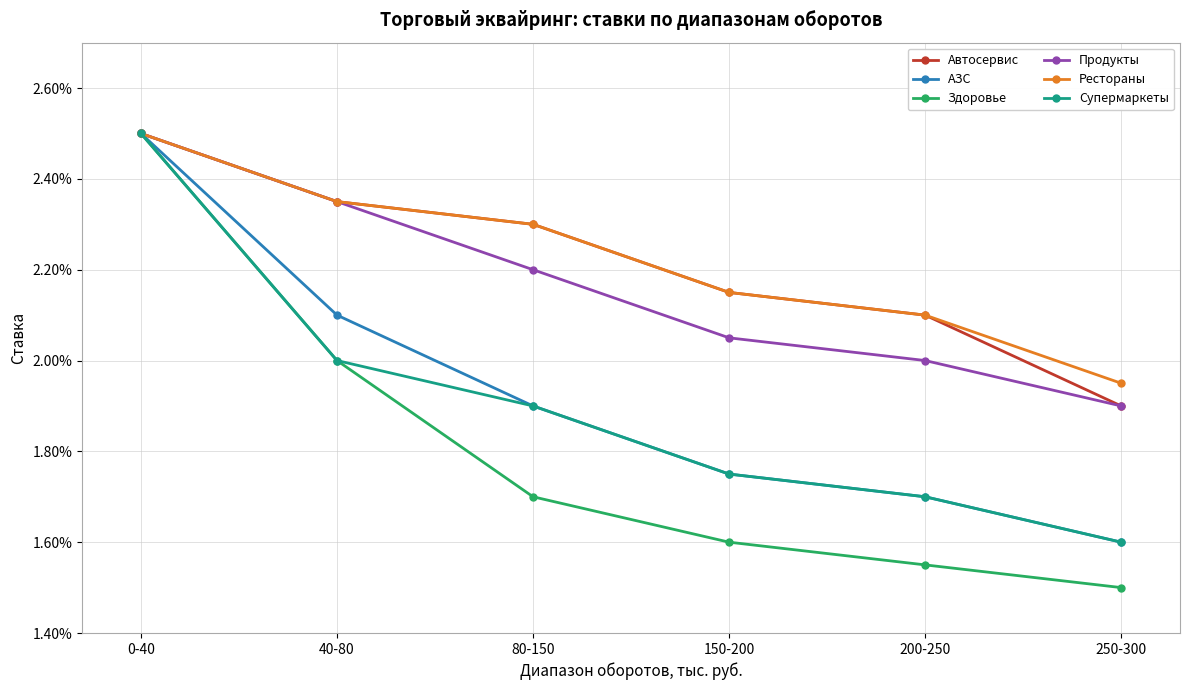

What is the total value across all series at 80-150?

0.1